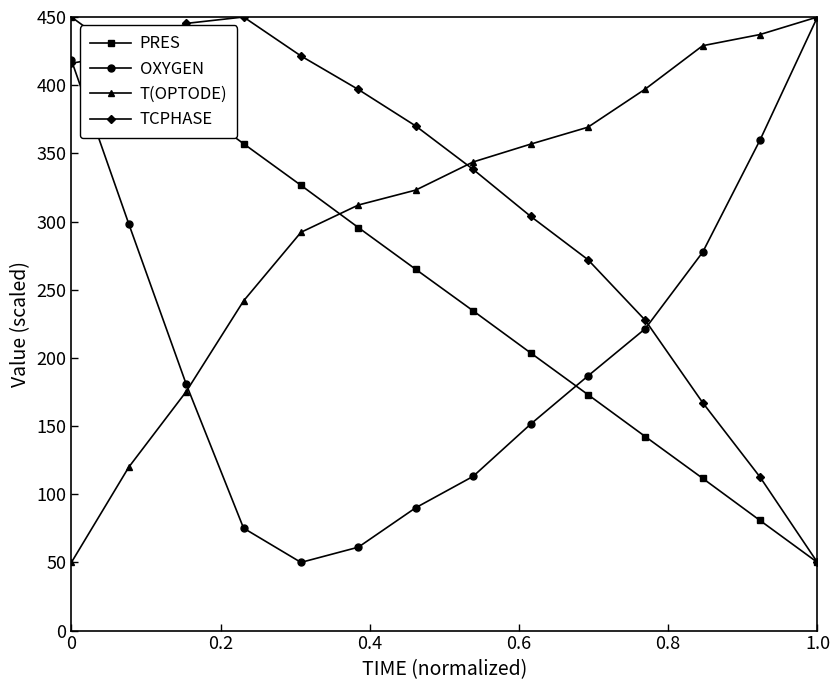

What are all the series names shown in the legend?

PRES, OXYGEN, T(OPTODE), TCPHASE